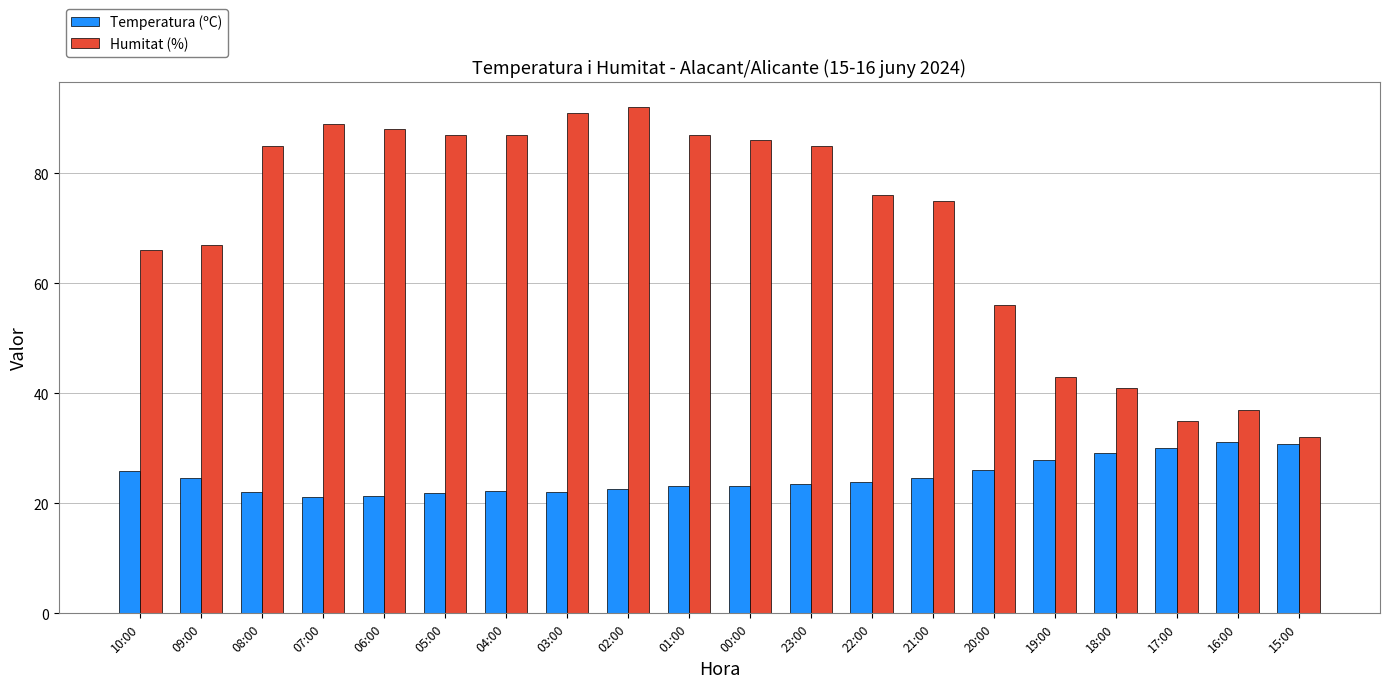

What is the label of the 14th bar from the right?

04:00